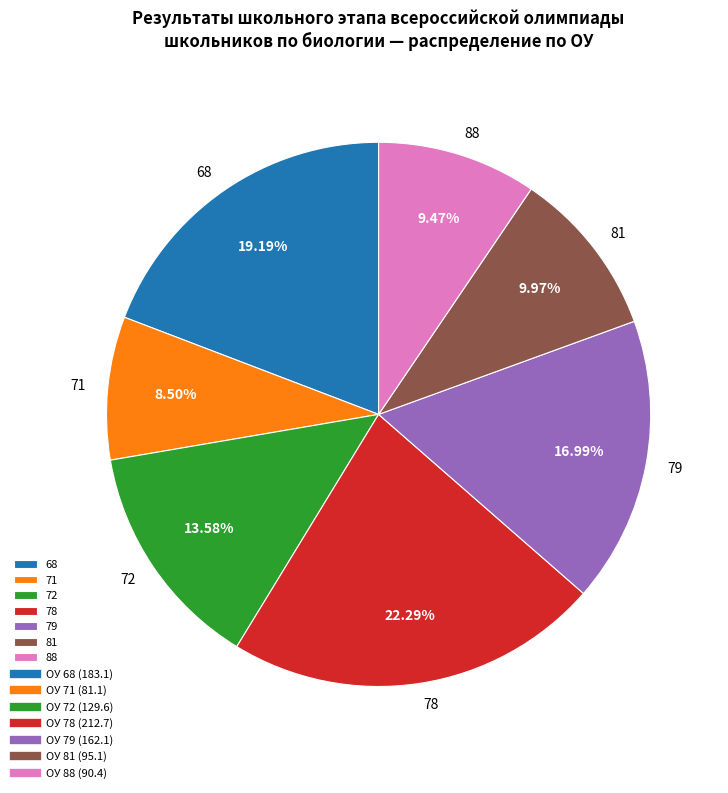

To the nearest percent, what is the combined percentage of 71 and 79?

25%